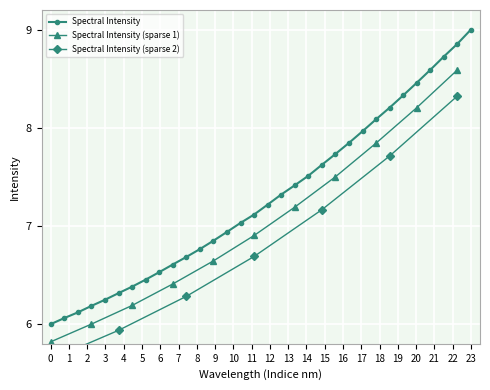

Which category has the highest value in the Spectral Intensity series?

23